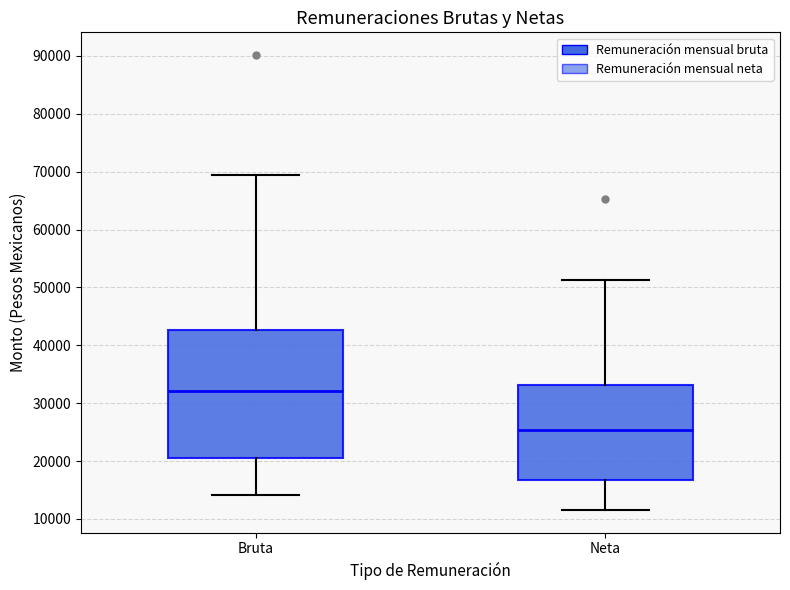

Reading left to right, transcribe this box plot: for each box, give where its median line is, the range the box spans, and where its two whiskers end, as read against the y-axis. The values are not printed on the chart, so give them approximately, as read against the axis.

Bruta: median 32000, box 21000 to 43000, whiskers 14000 to 69000
Neta: median 25000, box 17000 to 33000, whiskers 12000 to 51000